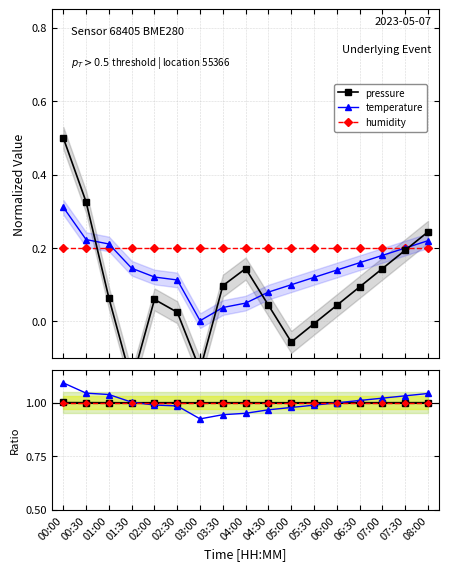

How many categories are shown in the chart?

17